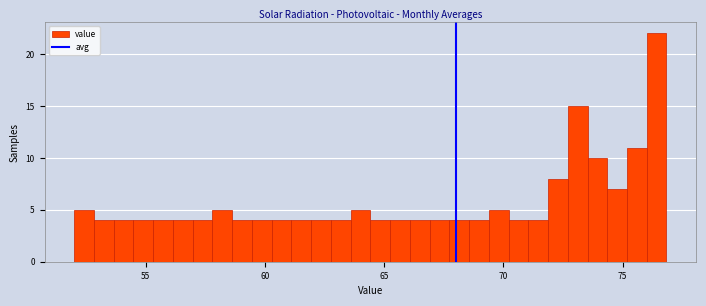

Read against the x-axis, roughly where is the centre of the tallest bar?

76.5